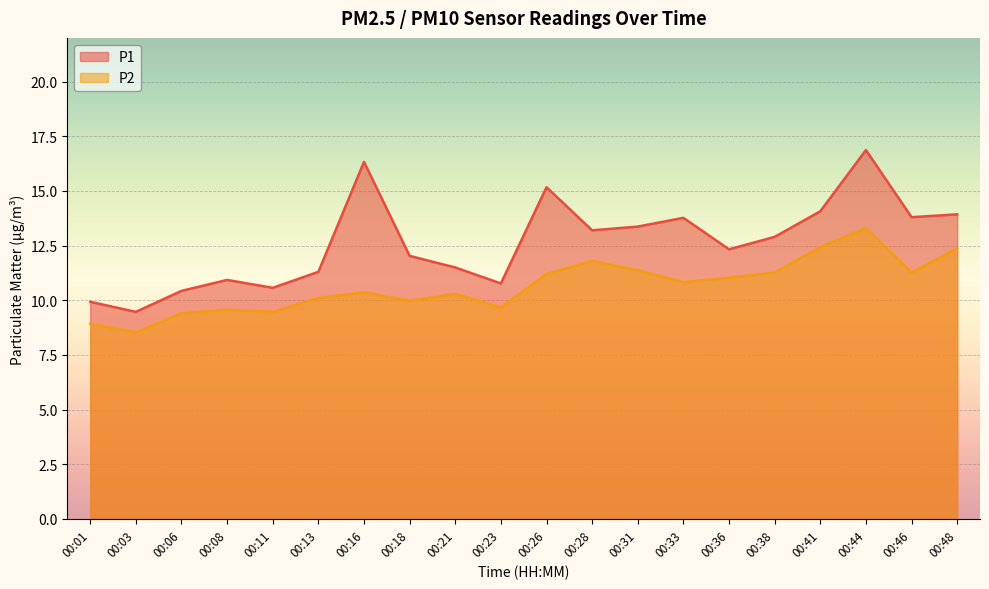

At which label does P1 reach its peak?

00:44